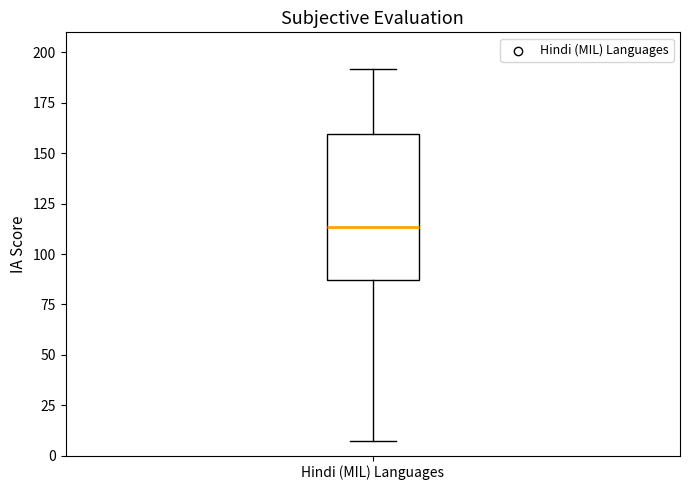

Transcribe this box plot: give where the median line is, the range the box spans, and where the two whiskers end, as read against the y-axis. The values are not printed on the chart, so give them approximately, as read against the axis.

median 115, box 85 to 160, whiskers 5 to 190